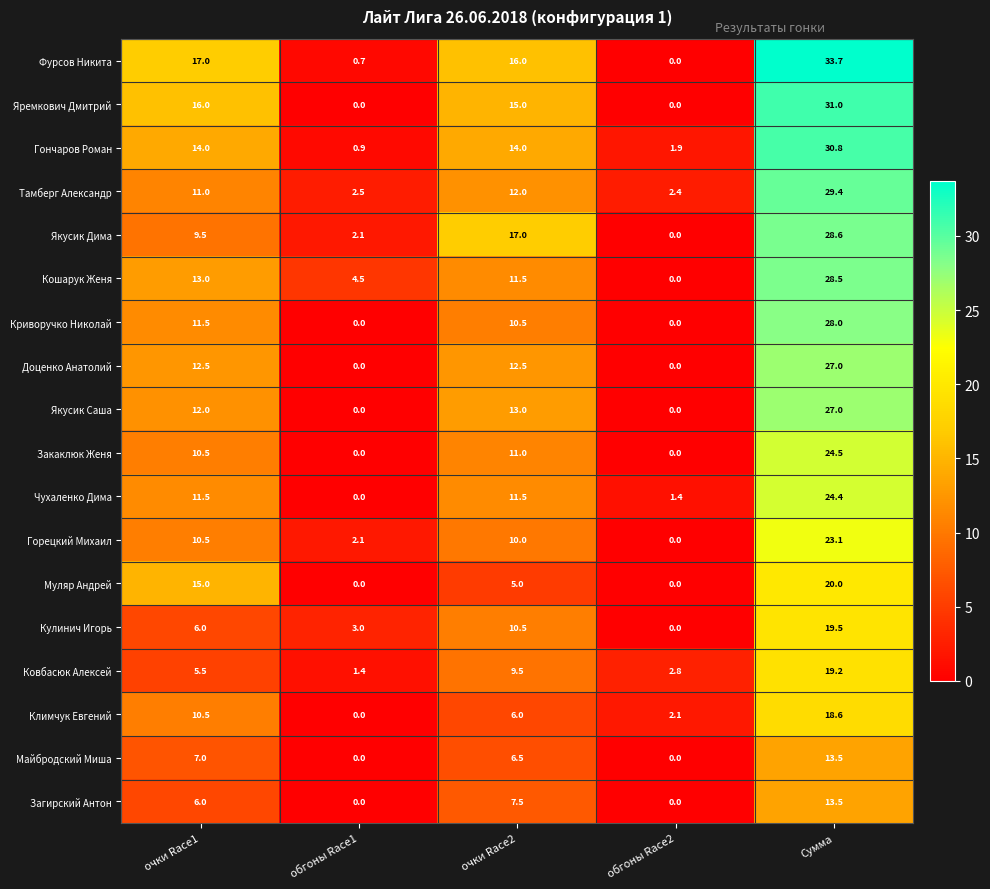

Where does the Горецкий Михаил series first go above 10?

очки Race1